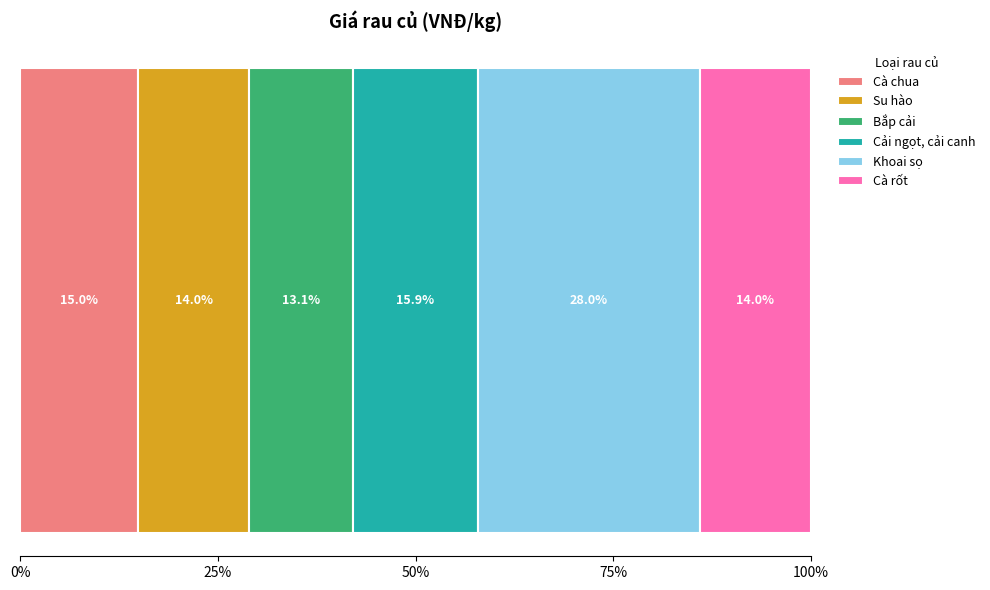

What are all the series names shown in the legend?

Cà chua, Su hào, Bắp cải, Cải ngọt, cải canh, Khoai sọ, Cà rốt